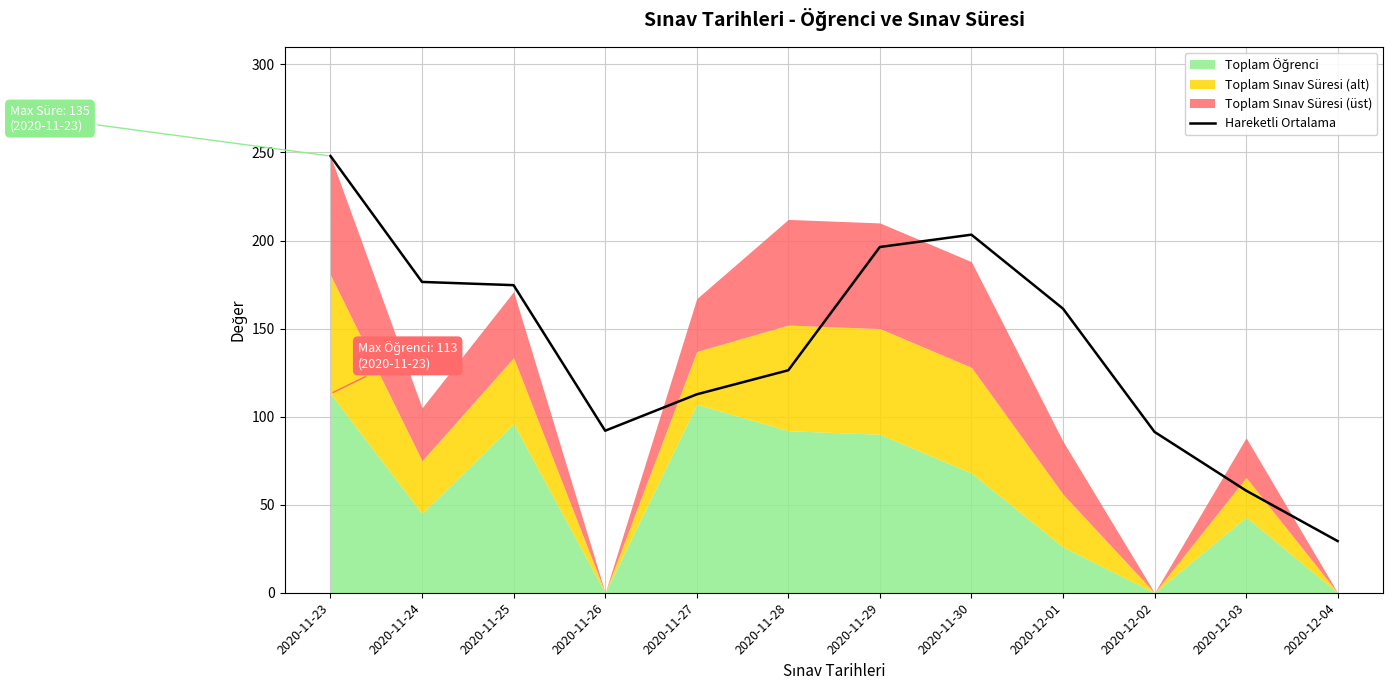

How many interior local valleys (lower than both neighbors) does the data have?

1